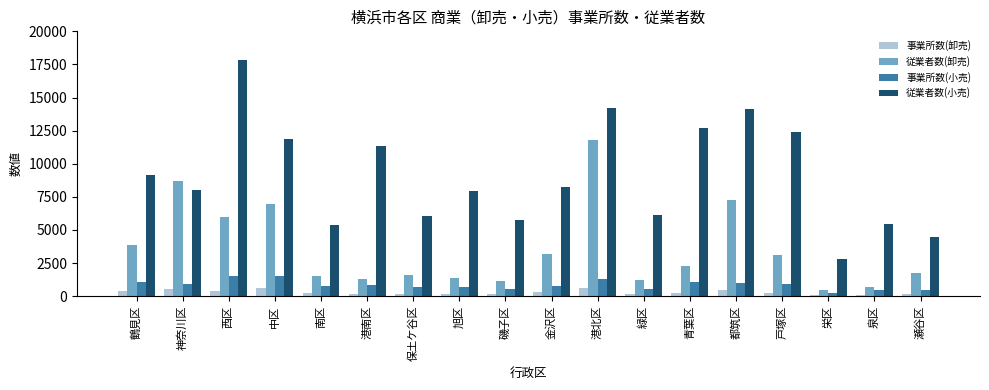

What is the total value across all series at 神奈川区?

18104